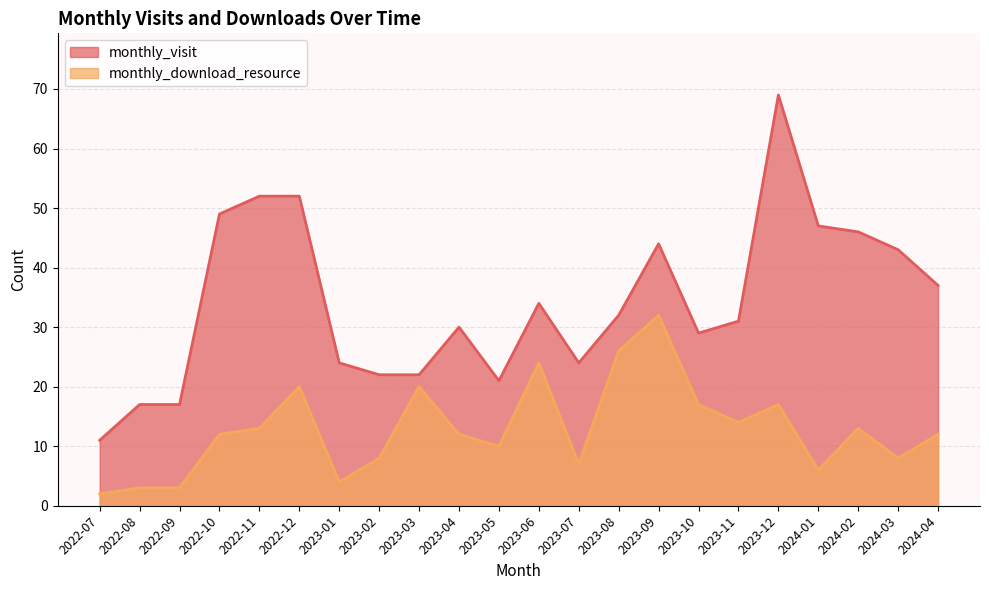

What is the difference between the maximum and minimum values in the monthly_visit series?

58